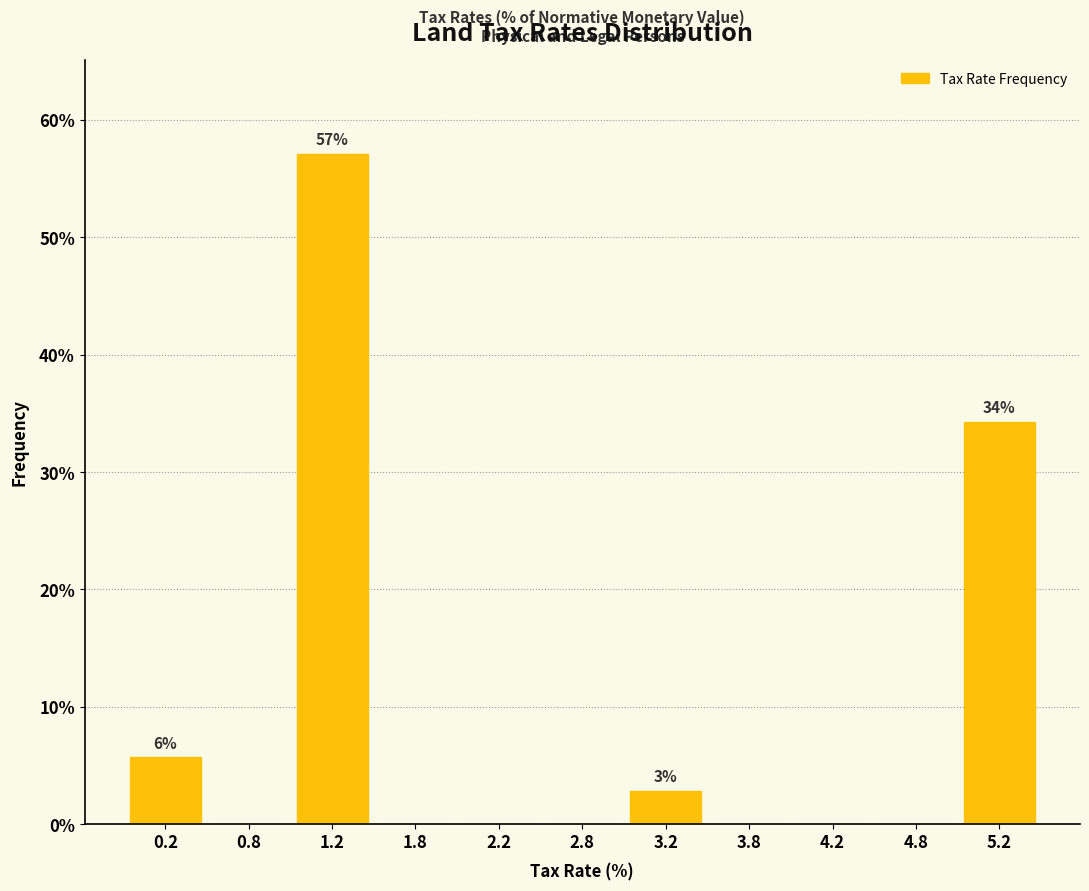

Over which range of the x-axis is the bar tallest?

1.0 to 1.5